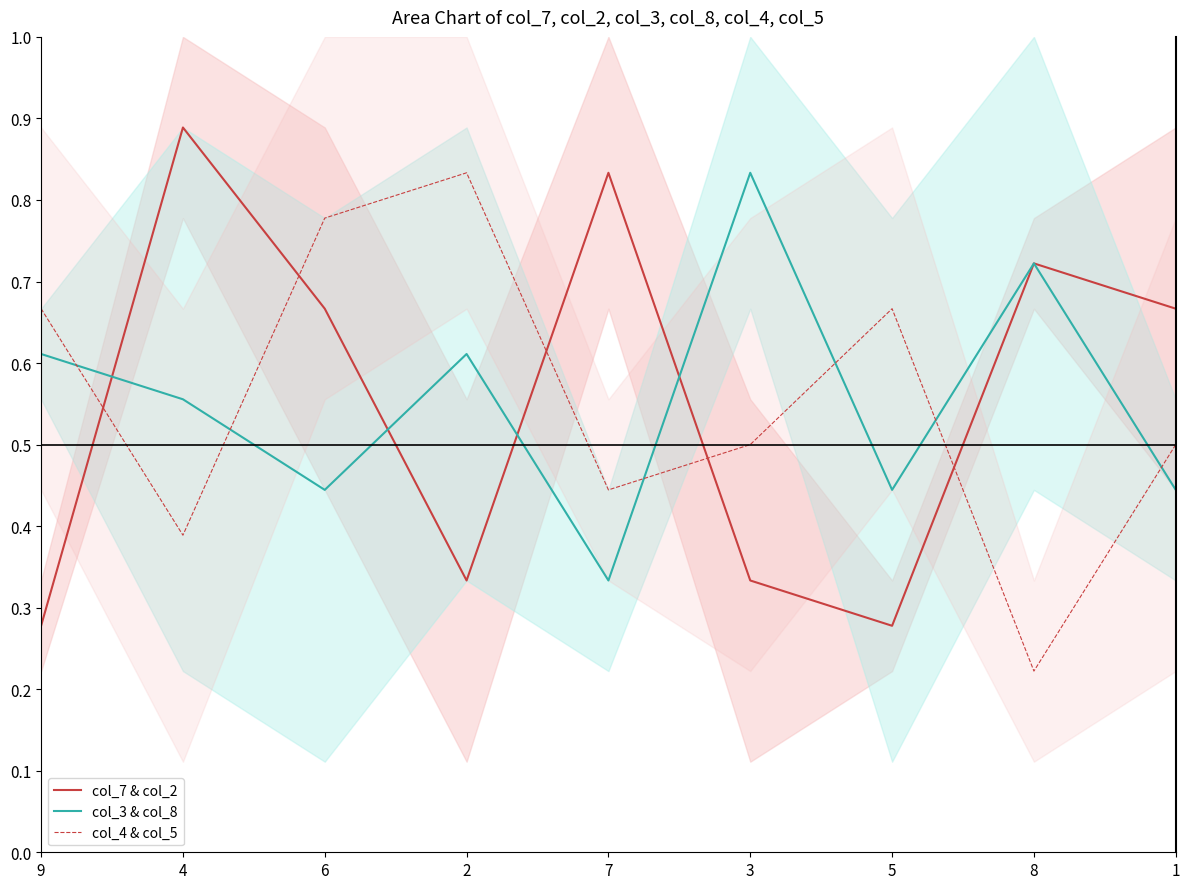

What is the difference between the maximum and minimum values in the col_7 & col_2 series?

0.6